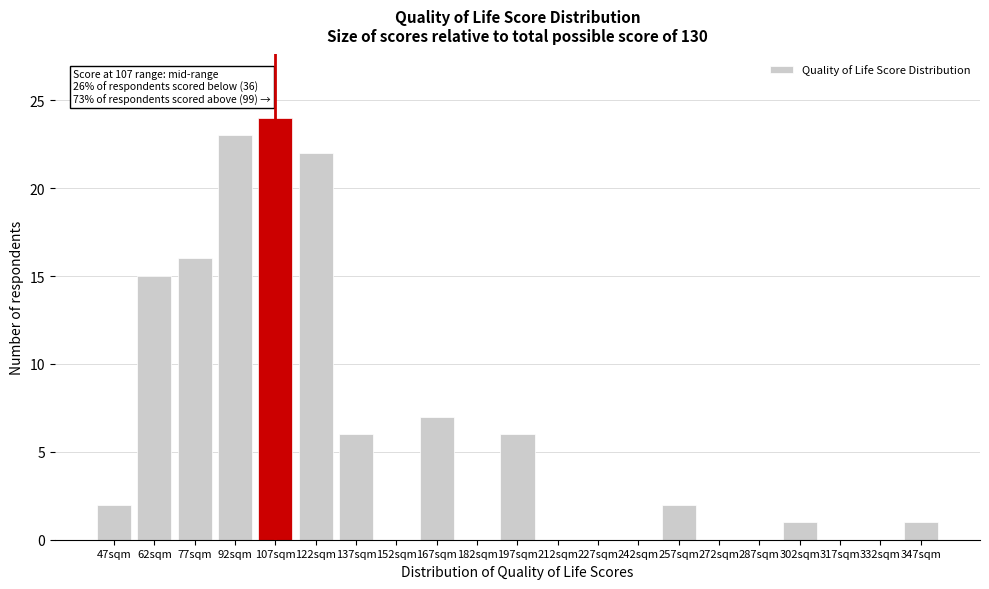

Reading left to right, extract all data points from this chart.

47sqm=2	62sqm=15	77sqm=16	92sqm=23	107sqm=24	122sqm=22	137sqm=6	152sqm=0	167sqm=7	182sqm=0	197sqm=6	212sqm=0	227sqm=0	242sqm=0	257sqm=2	272sqm=0	287sqm=0	302sqm=1	317sqm=0	332sqm=0	347sqm=1